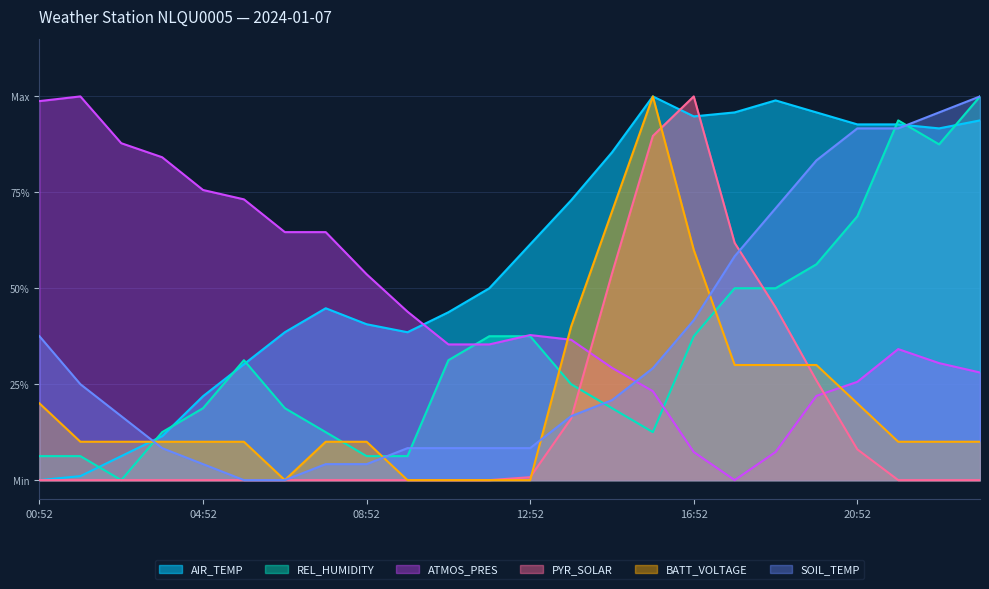

Count the number of categories in the chart.

24